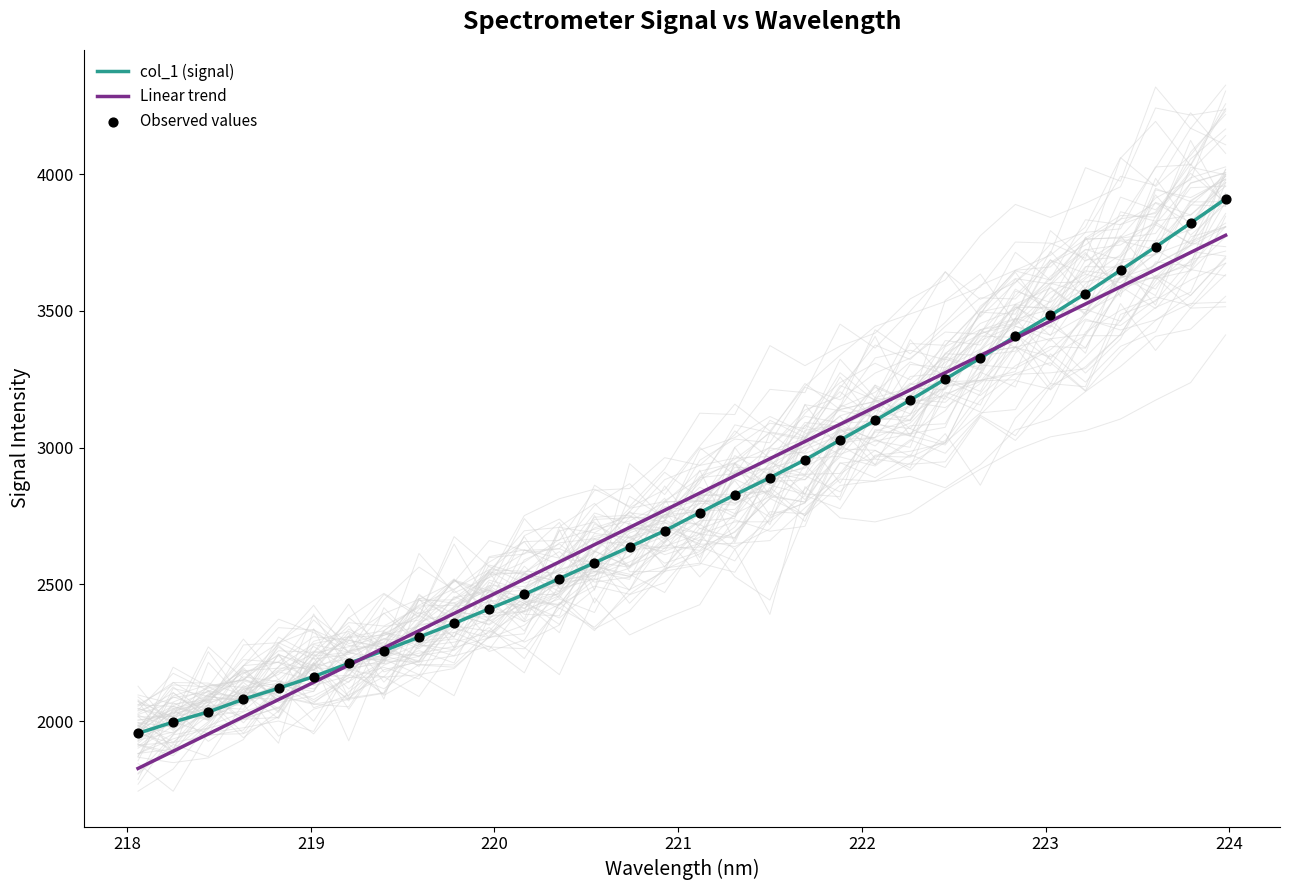

At how many categories does at least one series exceed 2531?

20